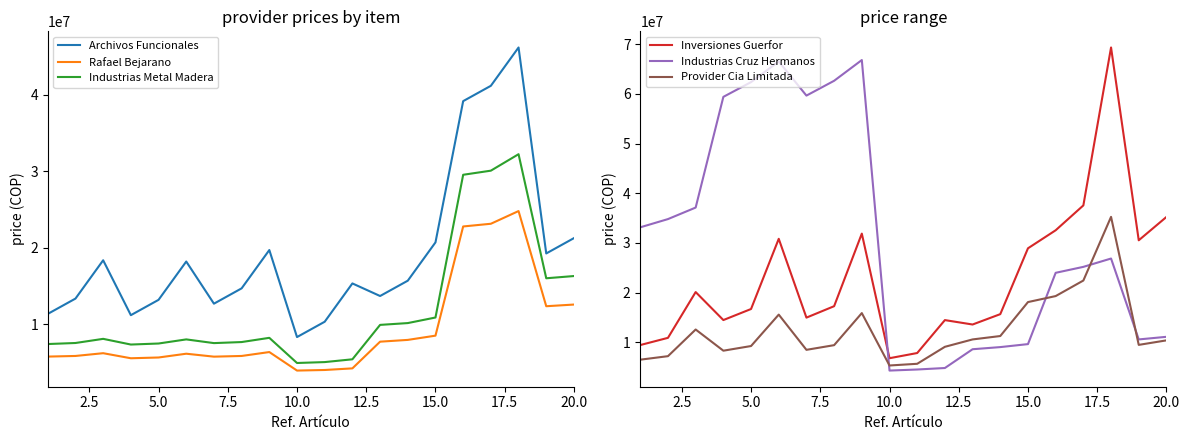

What is the maximum value for Inversiones Guerfor?

69341374